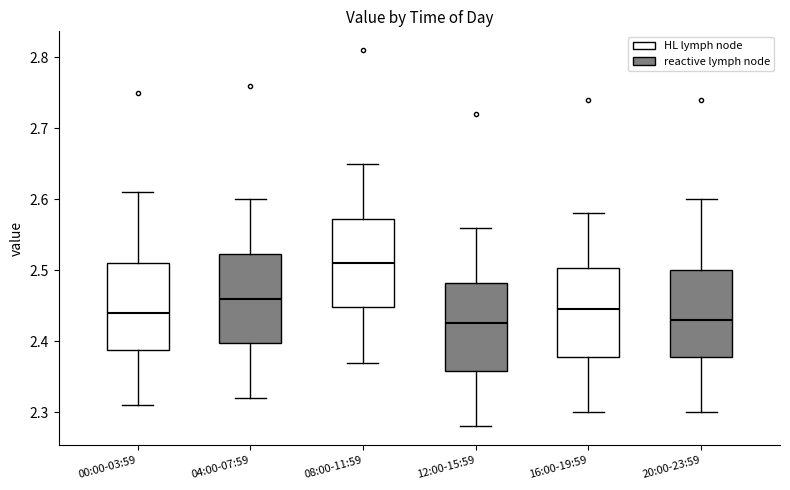

Where is the lower edge of the box for 12:00-15:59 on the y-axis? The values are not printed on the chart, so give them approximately, as read against the axis.

2.36